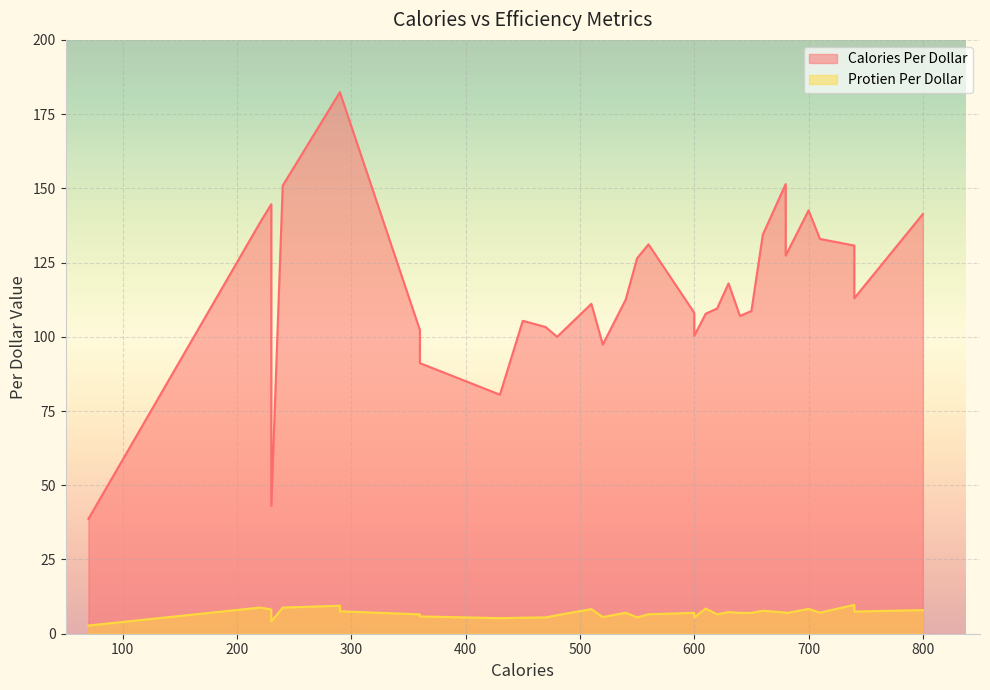

What is the maximum value for Calories Per Dollar?

182.4